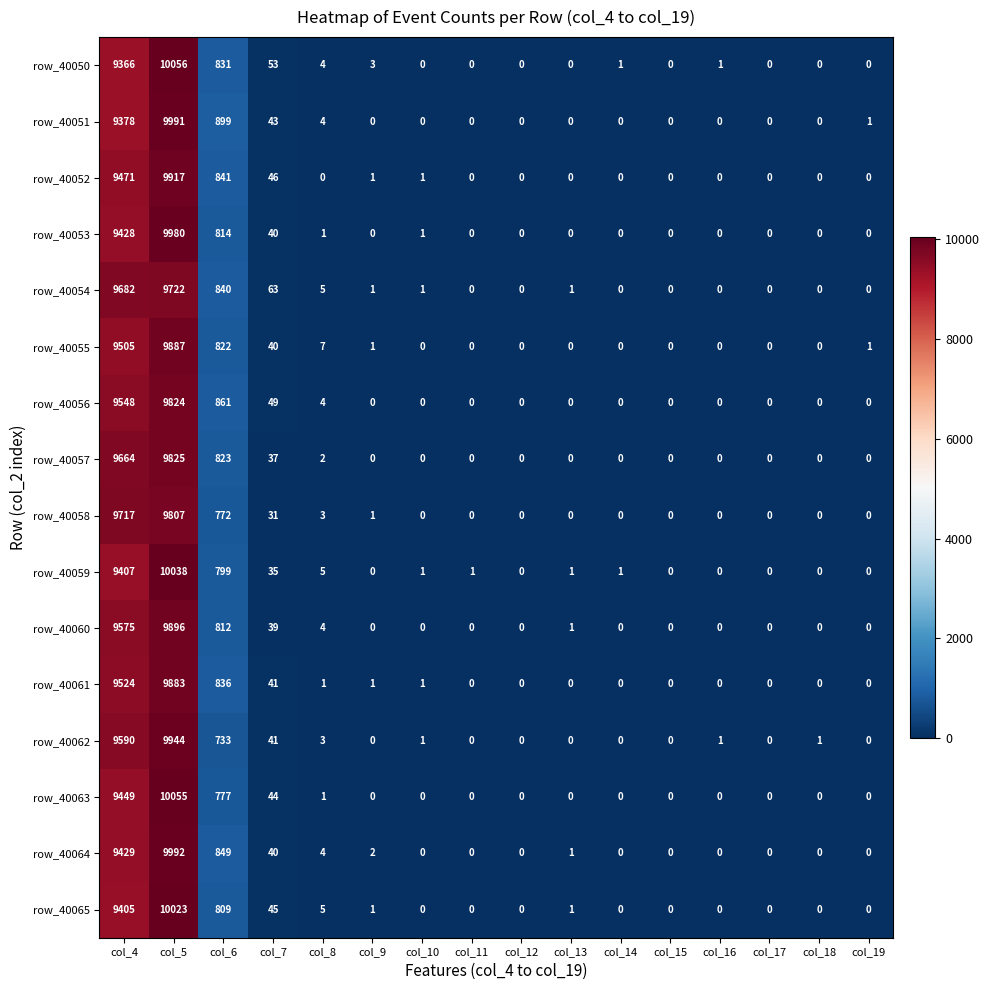

What is the spread (max minus min) of values at col_6?

166